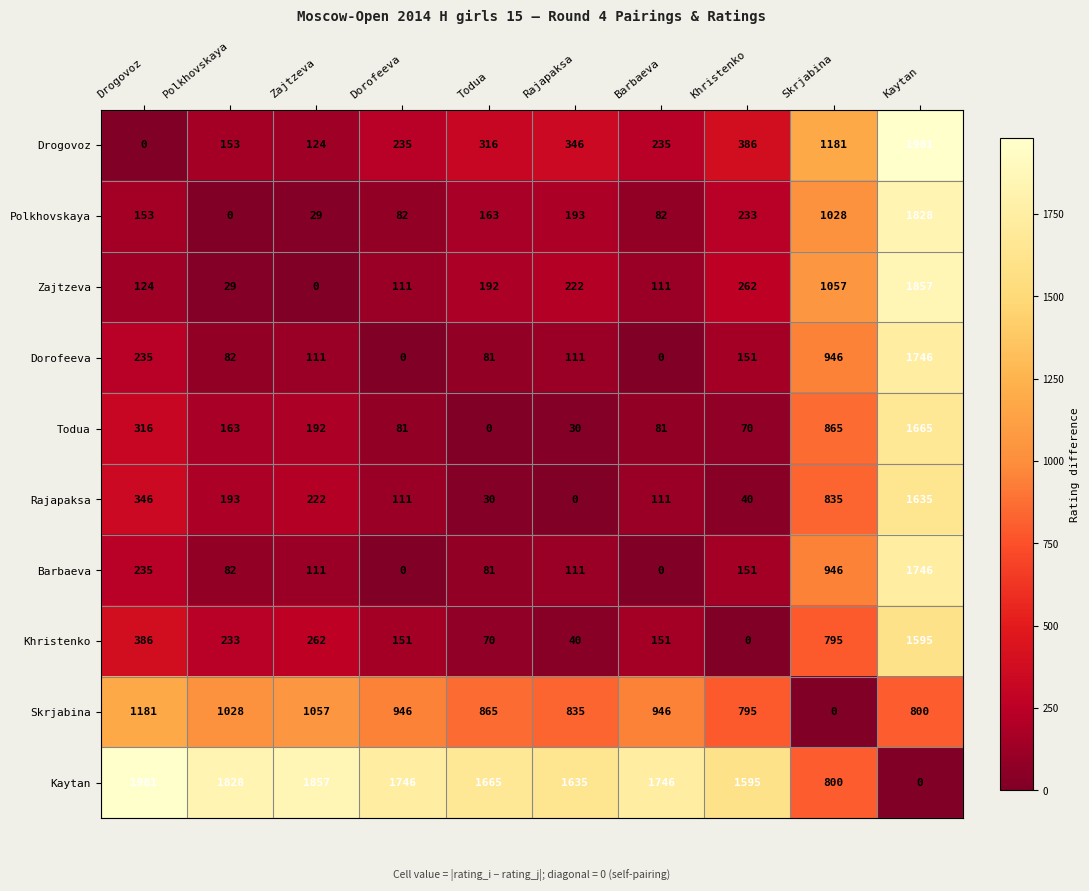

What is the average value of the Barbaeva series?

346